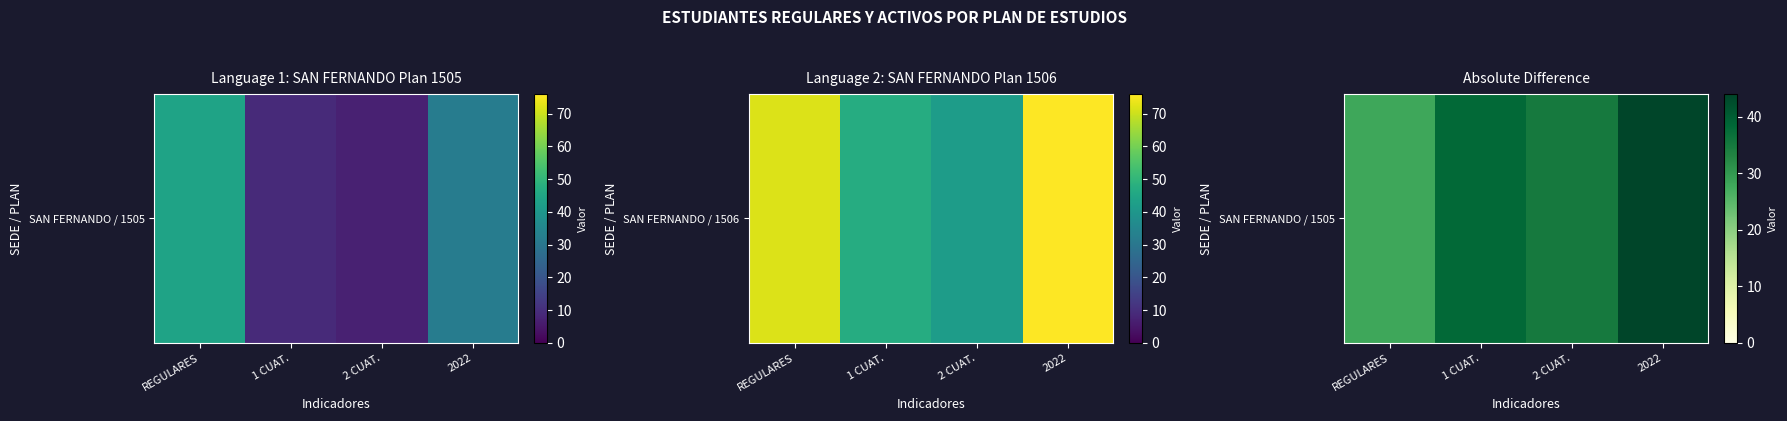

Is it true that the value at REGULARES is 48?

False